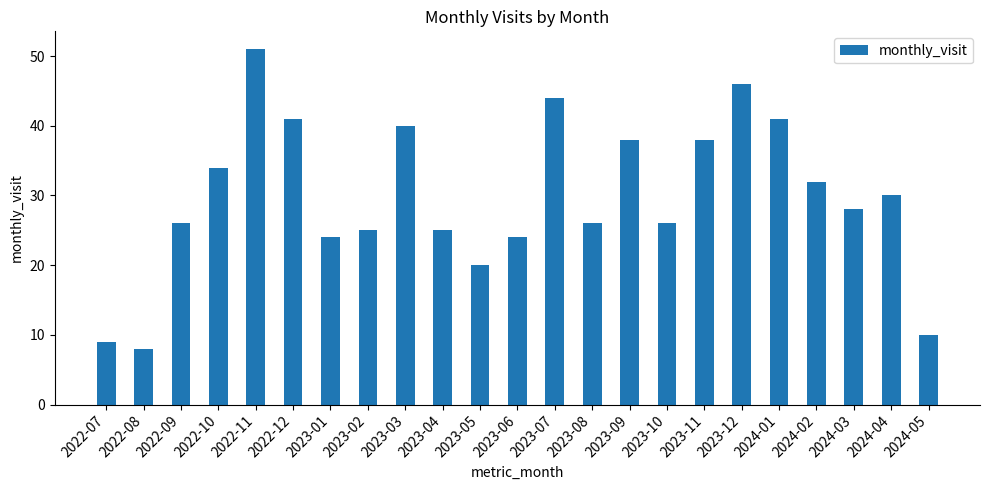

What is the ratio of the value at 2023-06 to the value at 2022-11?

0.5